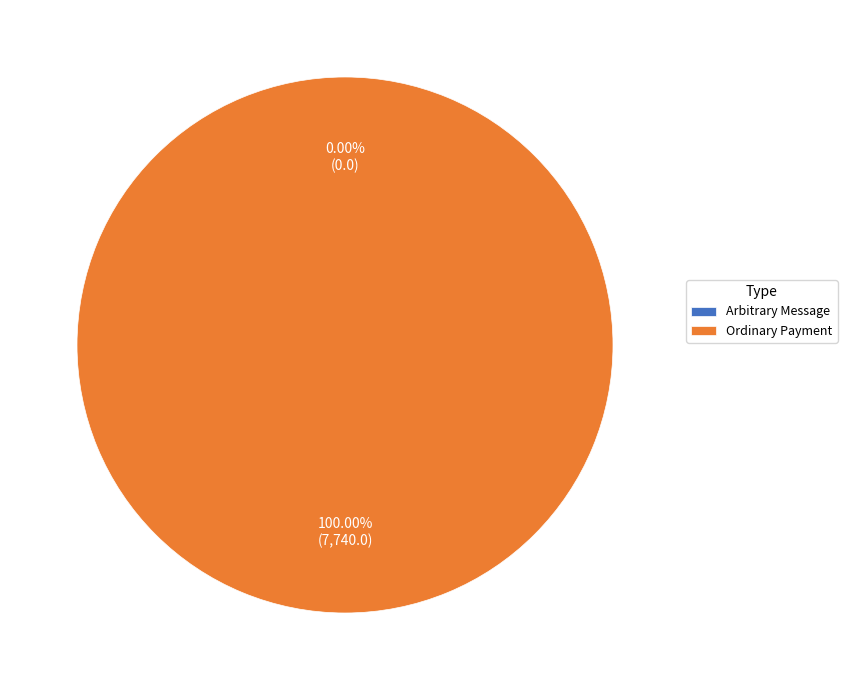

To the nearest percent, what is the difference between the largest and smallest slice percentages?

100%